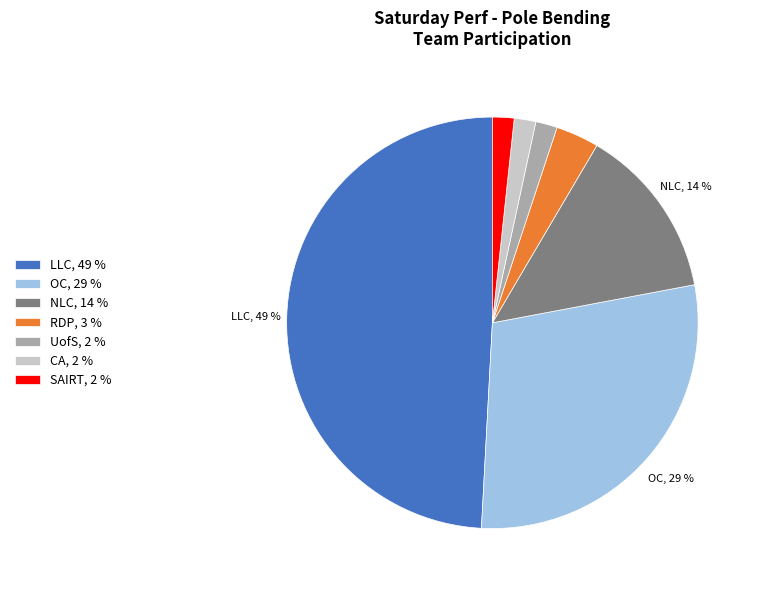

To the nearest percent, what is the average slice percentage?

14%